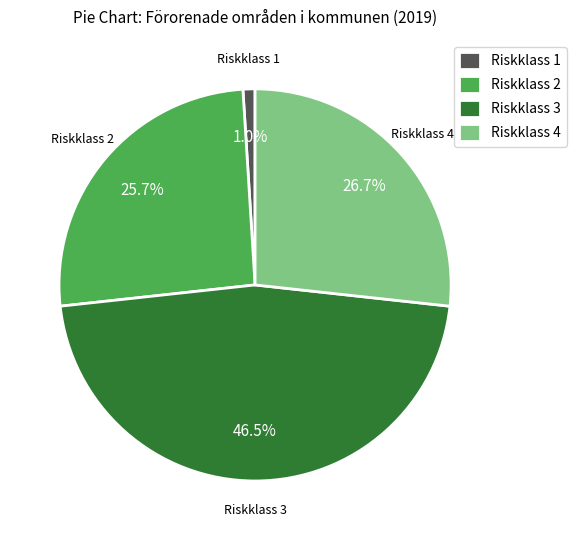

Is it true that Riskklass 1 is 11% of the pie?

False